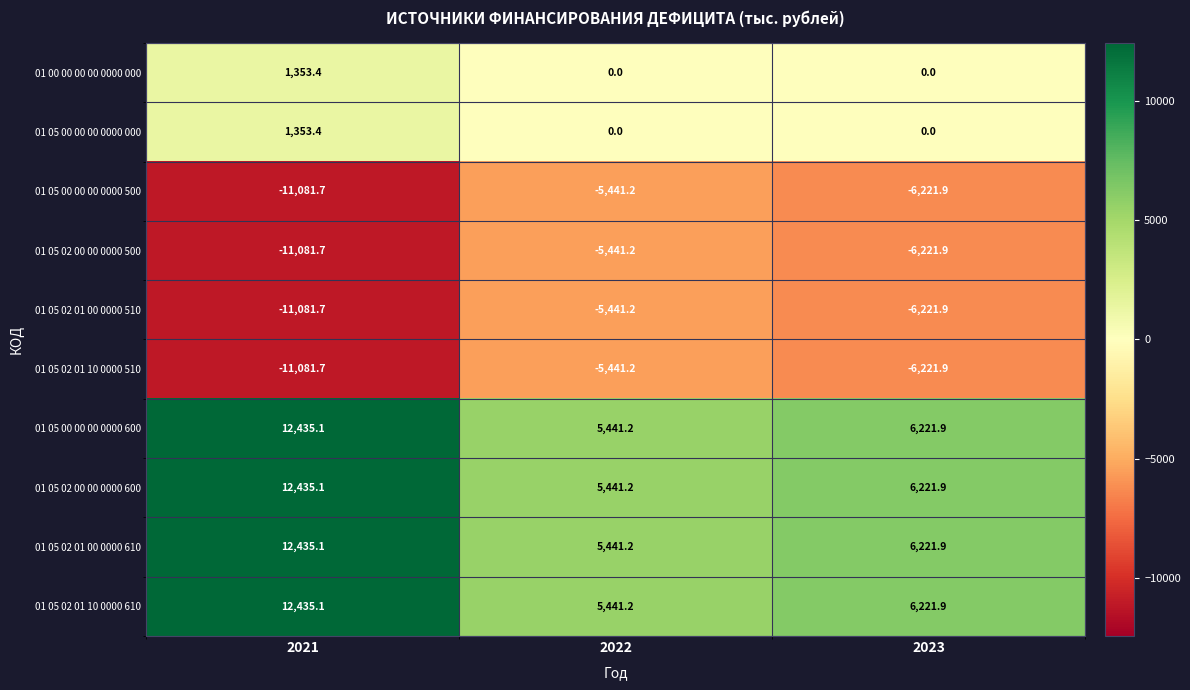

Reading left to right, list all the values displayed in this chart.

01 00 00 00 00 0000 000: 1353.4	0.0	0.0
01 05 00 00 00 0000 000: 1353.4	0.0	0.0
01 05 00 00 00 0000 500: -11081.7	-5441.2	-6221.9
01 05 02 00 00 0000 500: -11081.7	-5441.2	-6221.9
01 05 02 01 00 0000 510: -11081.7	-5441.2	-6221.9
01 05 02 01 10 0000 510: -11081.7	-5441.2	-6221.9
01 05 00 00 00 0000 600: 12435.1	5441.2	6221.9
01 05 02 00 00 0000 600: 12435.1	5441.2	6221.9
01 05 02 01 00 0000 610: 12435.1	5441.2	6221.9
01 05 02 01 10 0000 610: 12435.1	5441.2	6221.9